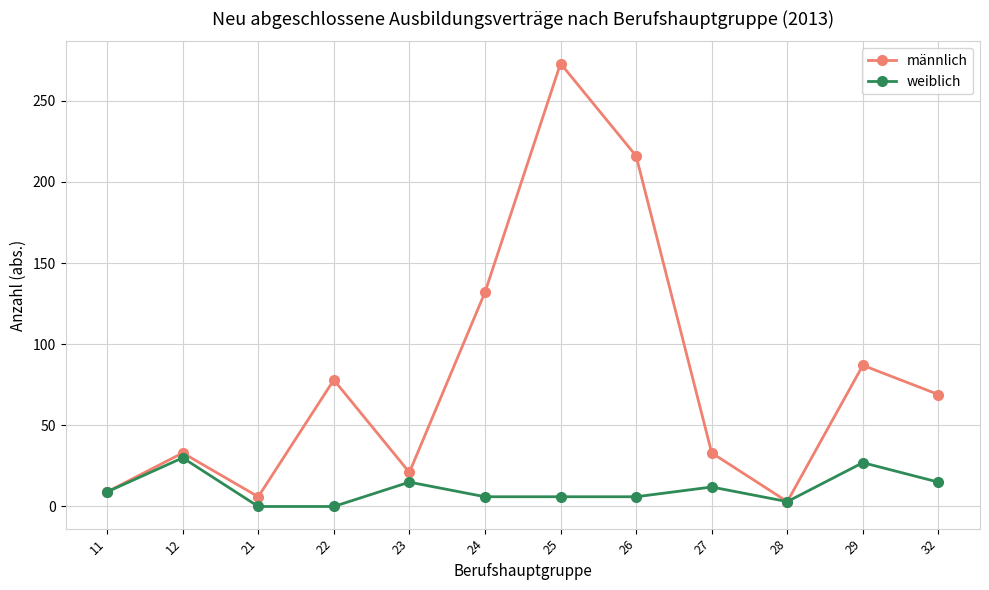

True or false: männlich has a value of 273 at 25.

True